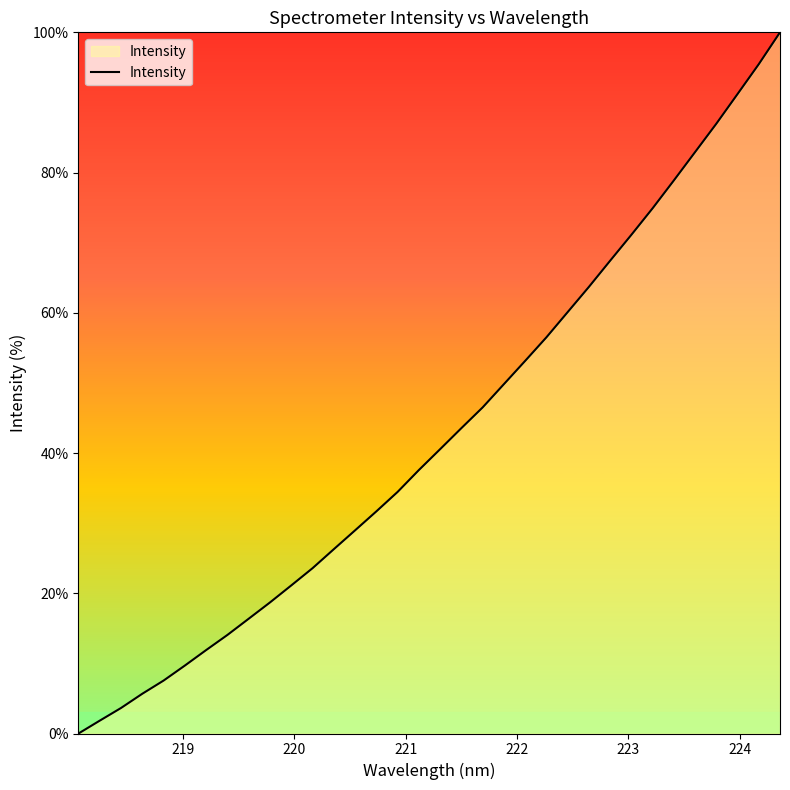

What is the maximum value shown in the chart?

100.0